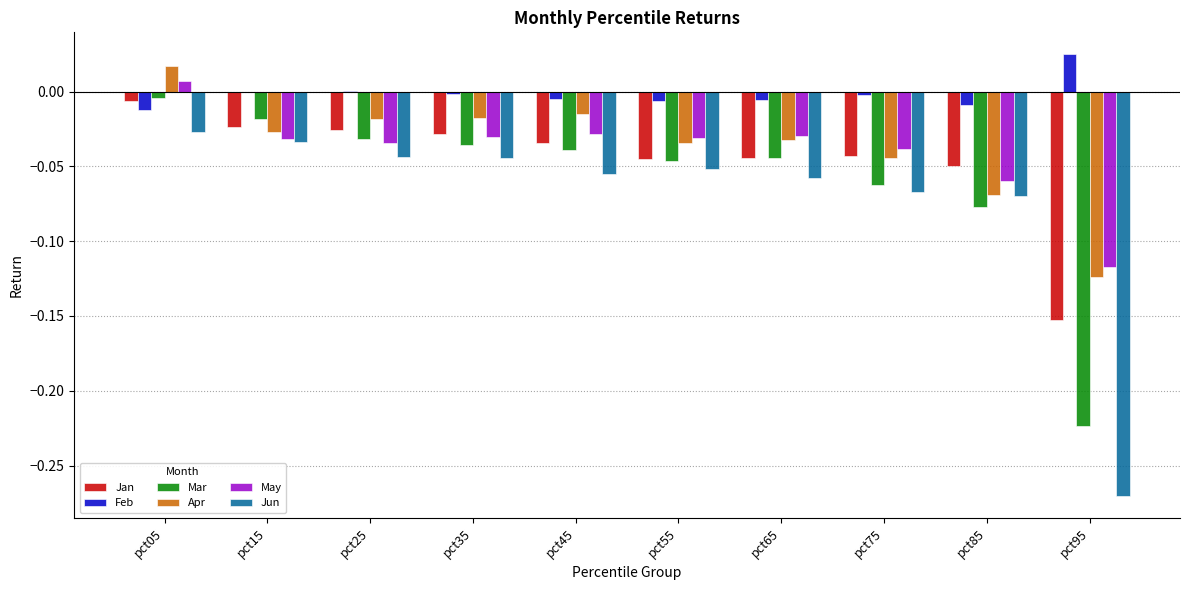

Which series has the largest total across all categories?

Feb